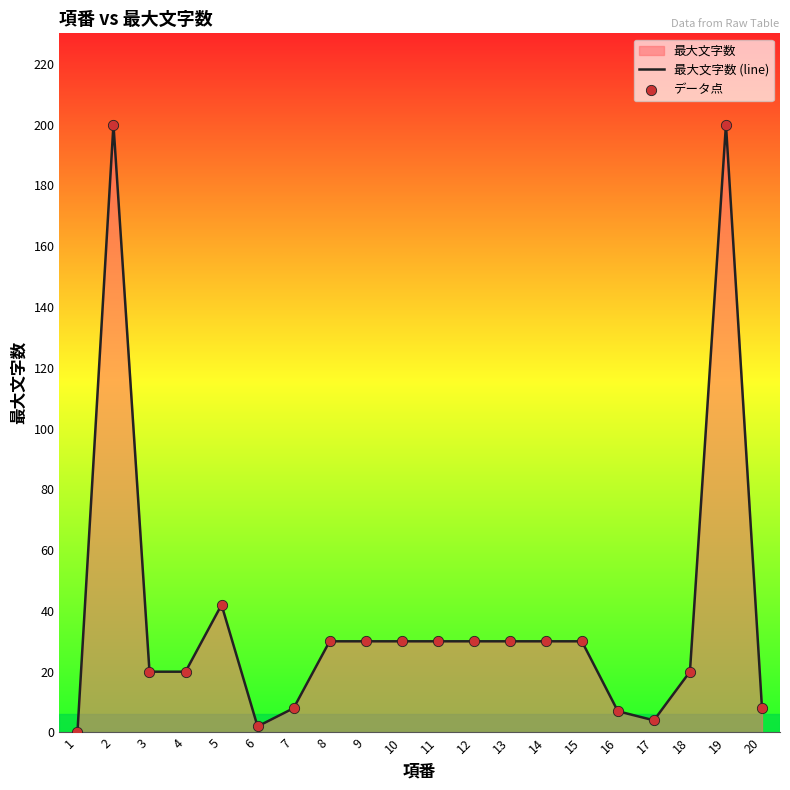

Which series contains the highest Y value?

最大文字数 (line)